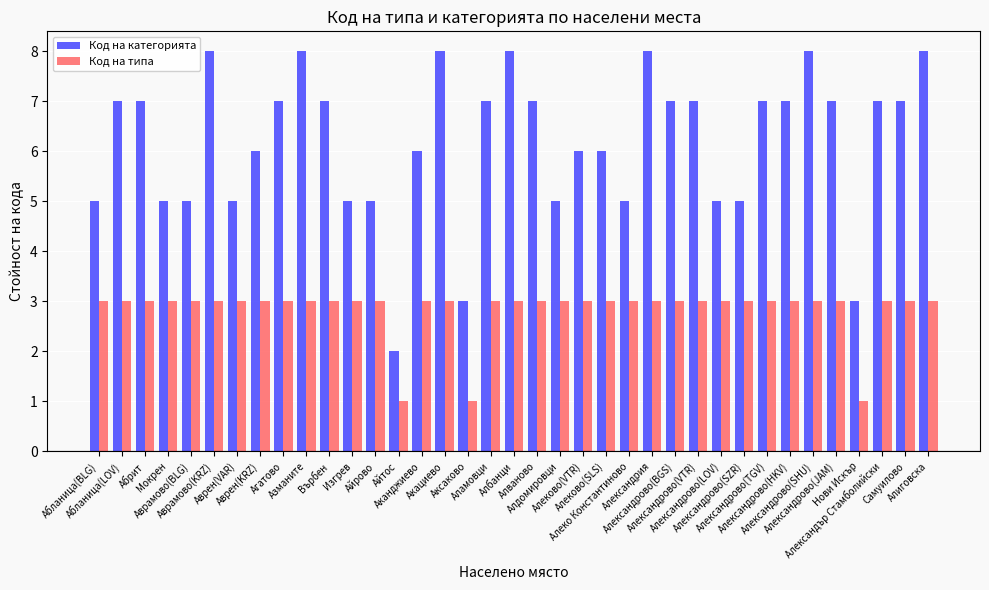

The value of Код на категорията at Александър Стамболийски is 10. True or false?

False